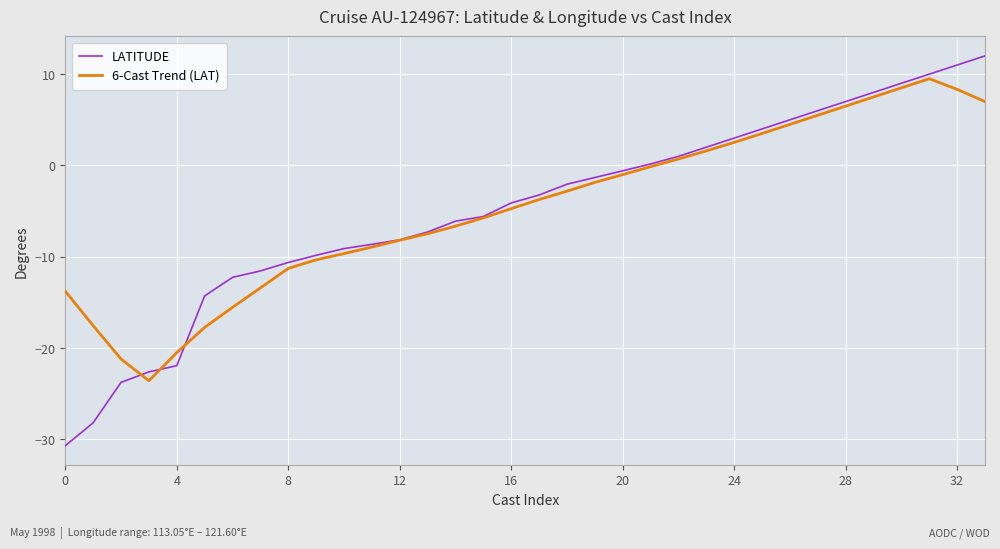

Which series has the largest range (max minus min)?

LATITUDE